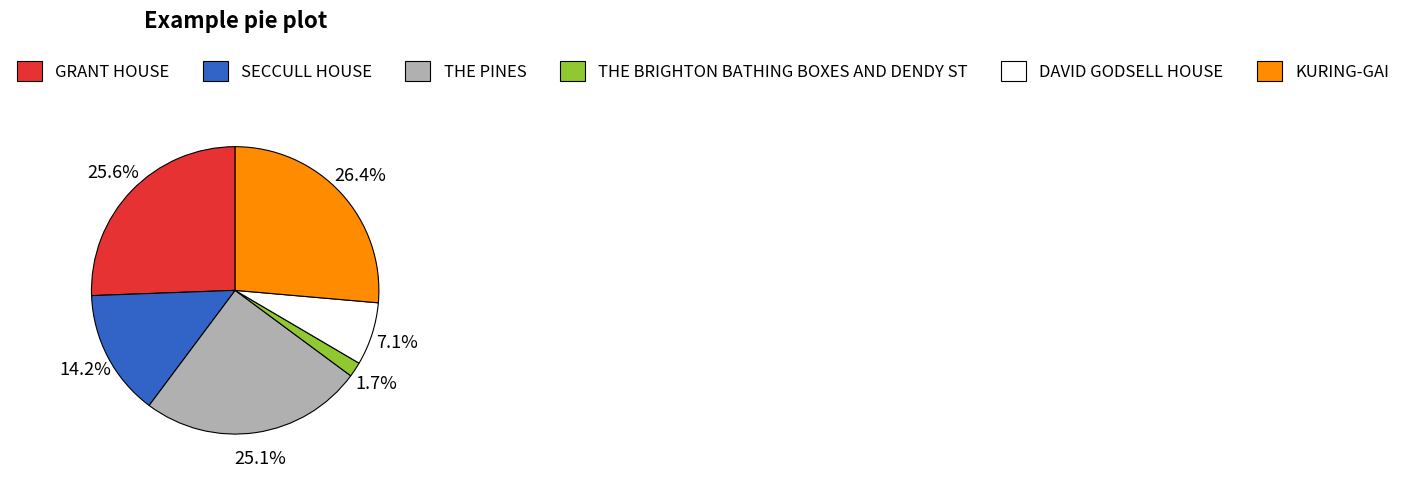

What percentage is the GRANT HOUSE slice, to the nearest percent?

26%